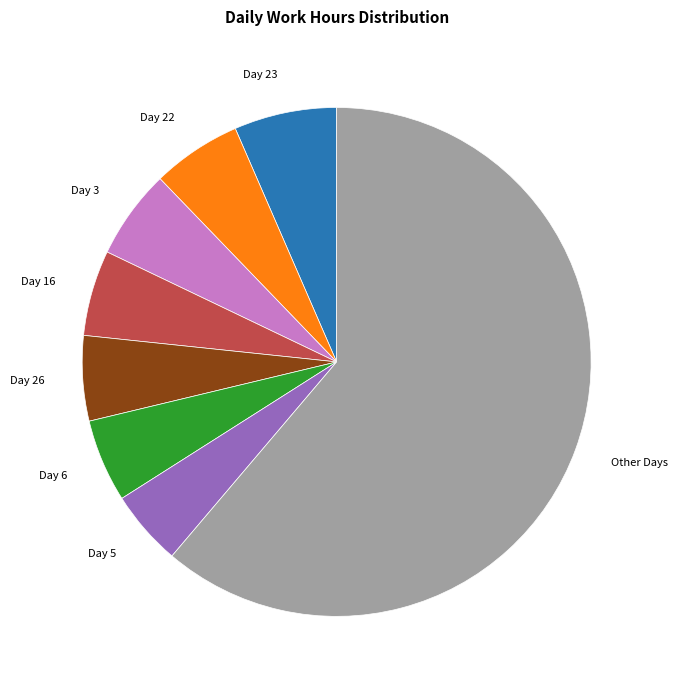

Is there any slice that represents more than half of the pie?

Yes